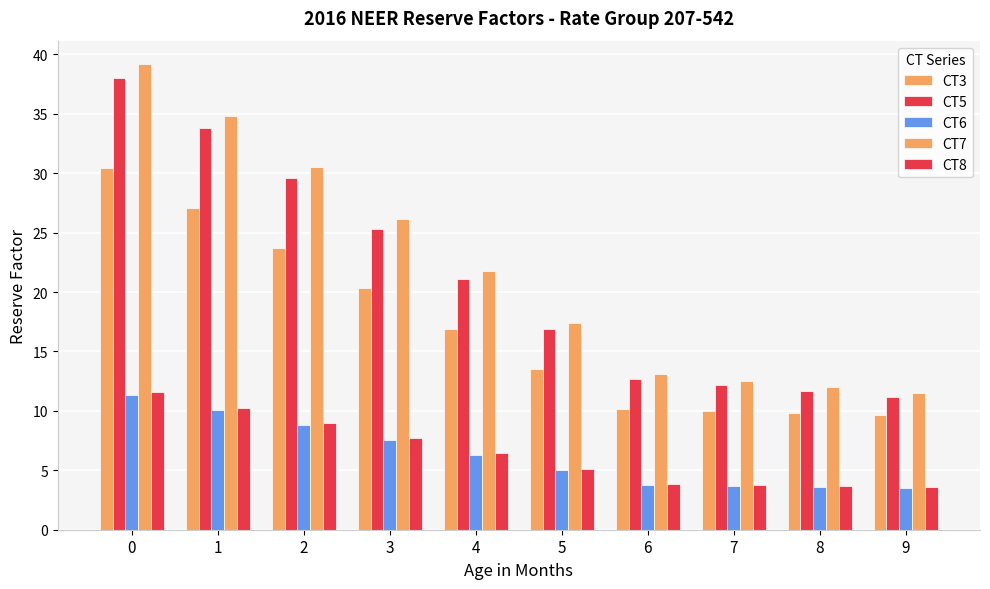

What is the total value across all series at 6?

43.5